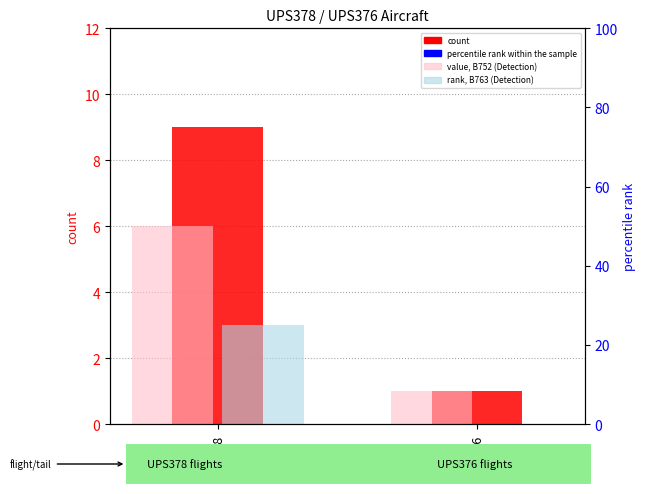

Rank the series at UPS378 from lowest to highest value.

percentile rank within the sample, value, B763 count, value, B752 count, count